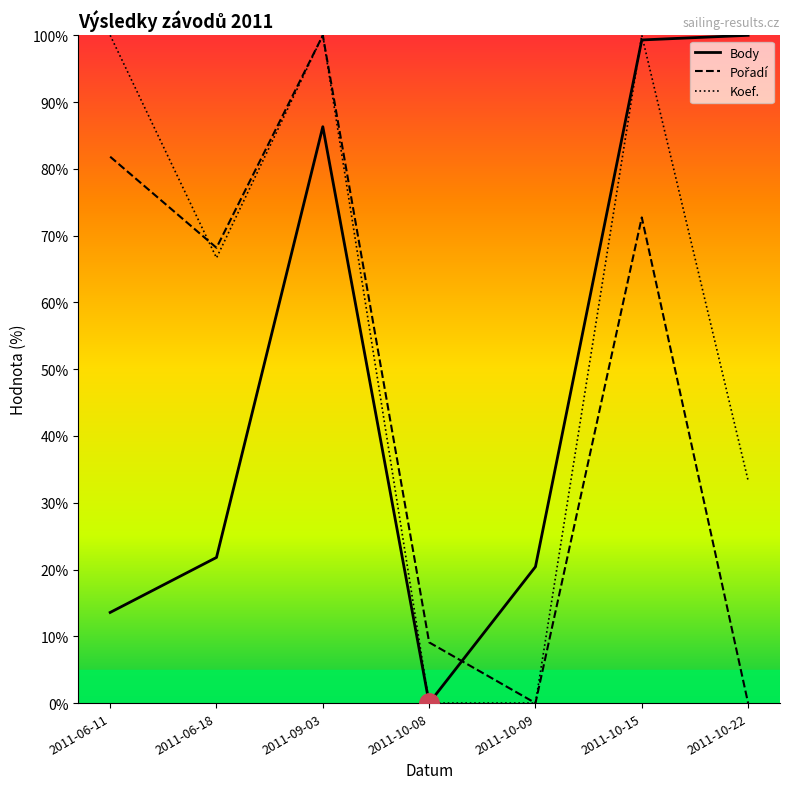

Reading left to right, transcribe all the data shown in this chart.

Body: 2011-06-11=13.6	2011-06-18=21.8	2011-09-03=86.3	2011-10-08=0.0	2011-10-09=20.4	2011-10-15=99.3	2011-10-22=100.0
Pořadí: 2011-06-11=81.8	2011-06-18=68.2	2011-09-03=100.0	2011-10-08=9.1	2011-10-09=0.0	2011-10-15=72.7	2011-10-22=0.0
Koef.: 2011-06-11=100.0	2011-06-18=66.7	2011-09-03=100.0	2011-10-08=0.0	2011-10-09=0.0	2011-10-15=100.0	2011-10-22=33.3